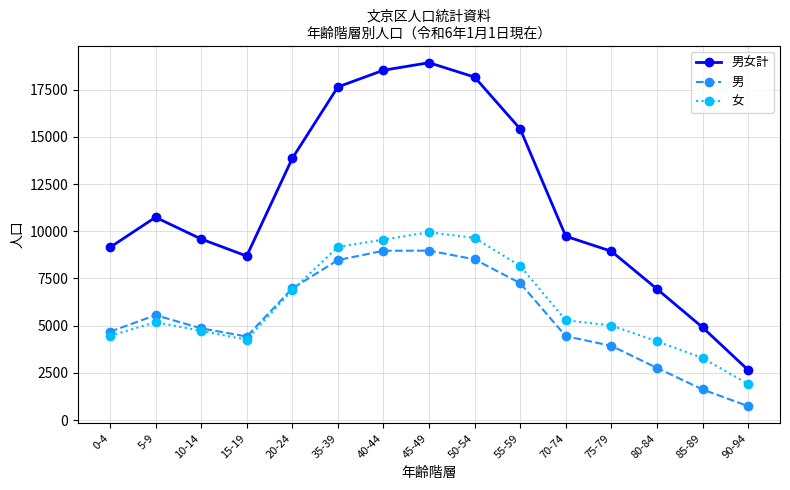

What position from the right is 85-89?

2